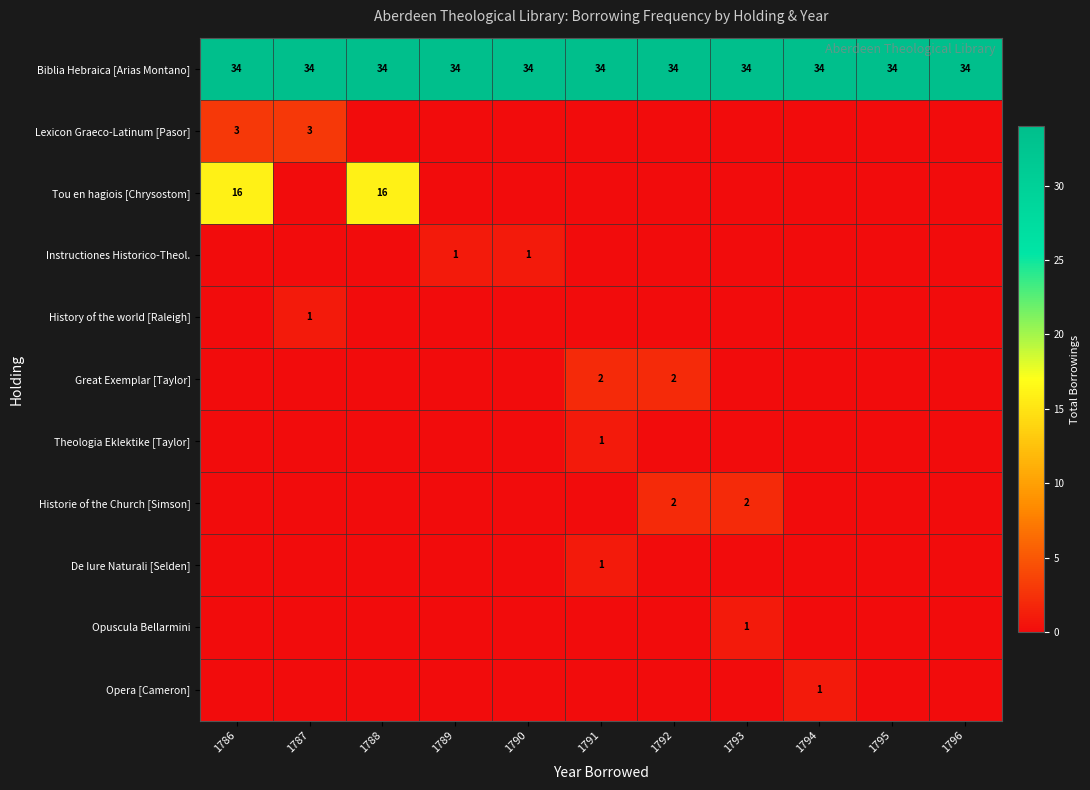

What value does the Biblia Hebraica [Arias Montano] series have at 1792?

34